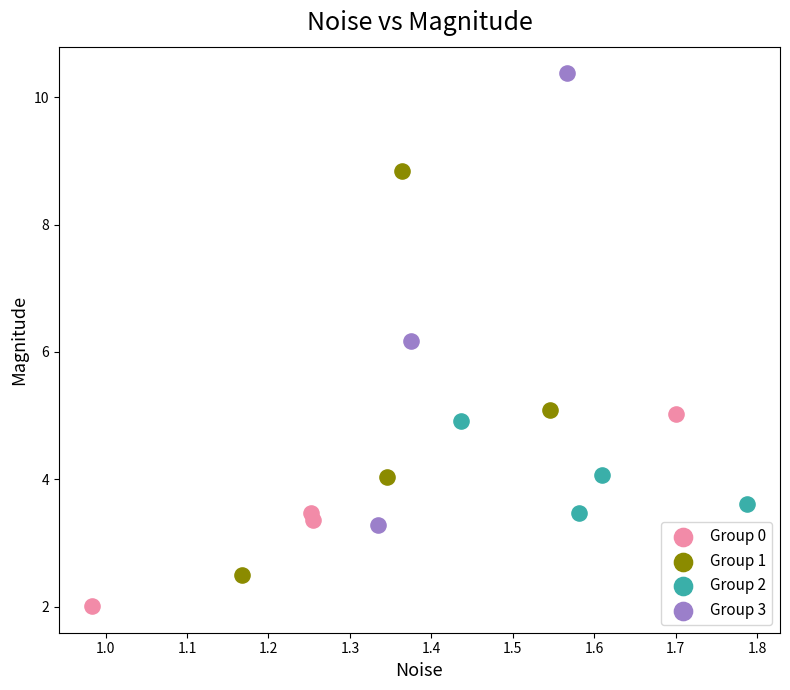

Which series reaches the minimum Y coordinate?

Group 0